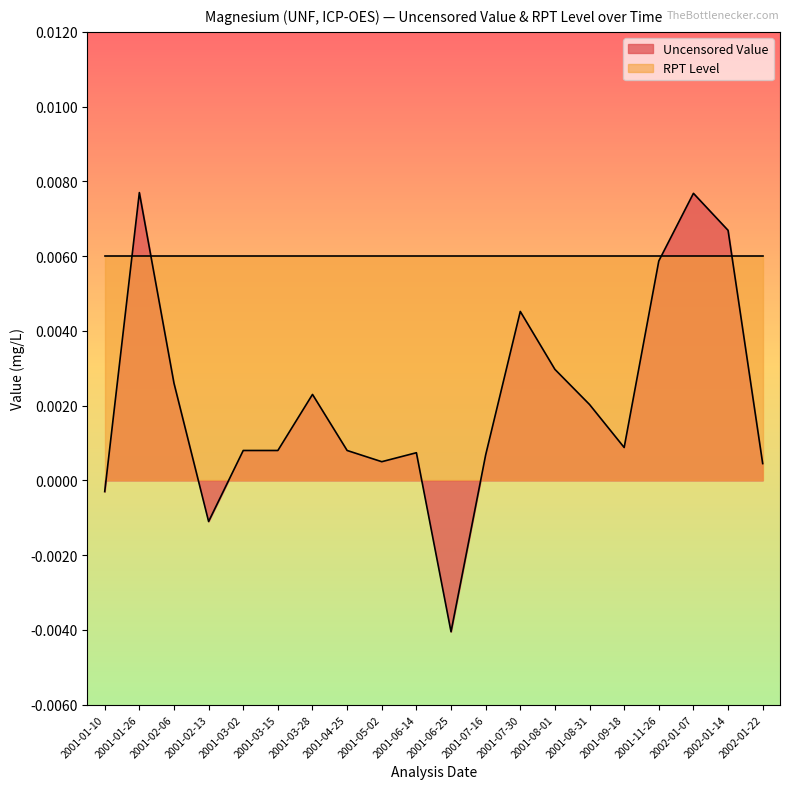

True or false: there are more than 2 points higher than both neighbors.

True